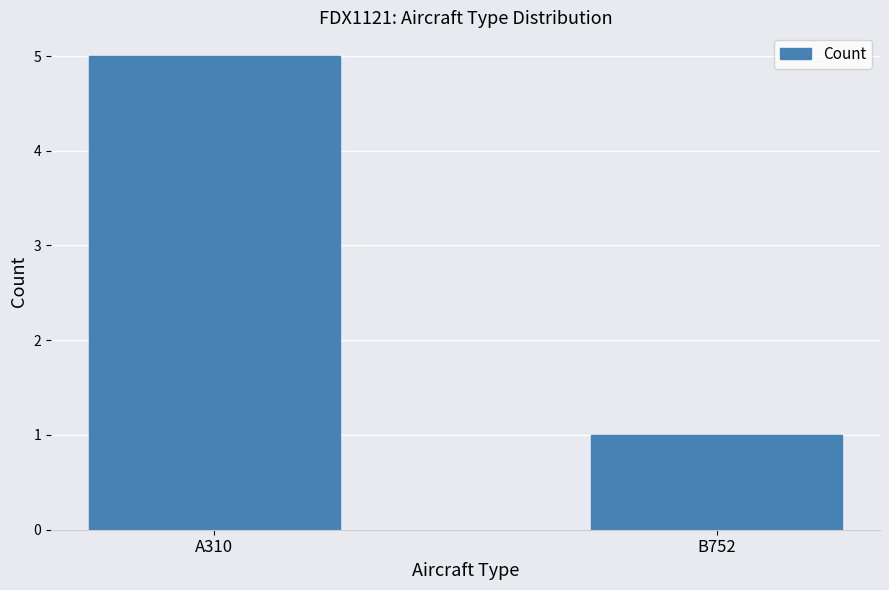

Count the values in the range 1 to 5.

2